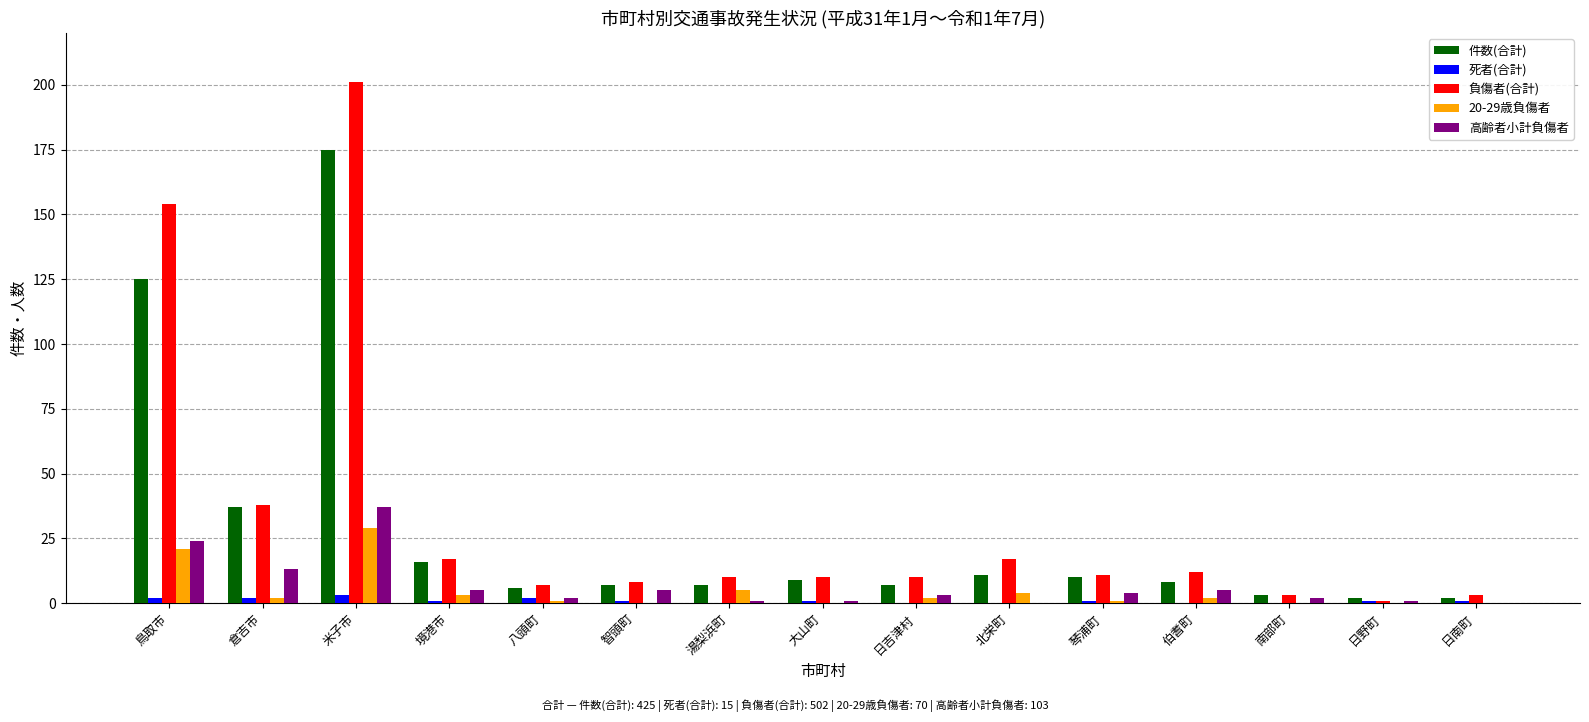

How many categories are shown in the chart?

15